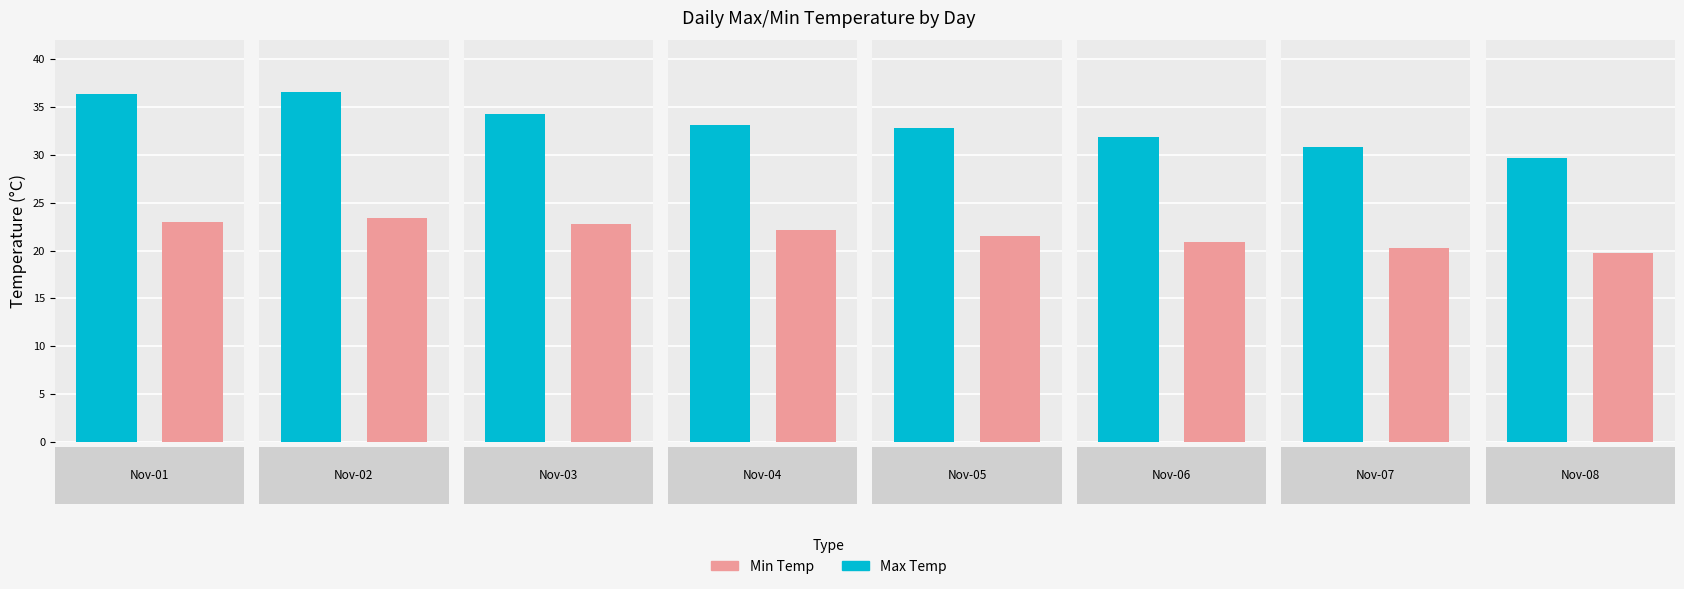

Are the bars grouped side by side (vs. stacked)?

Yes